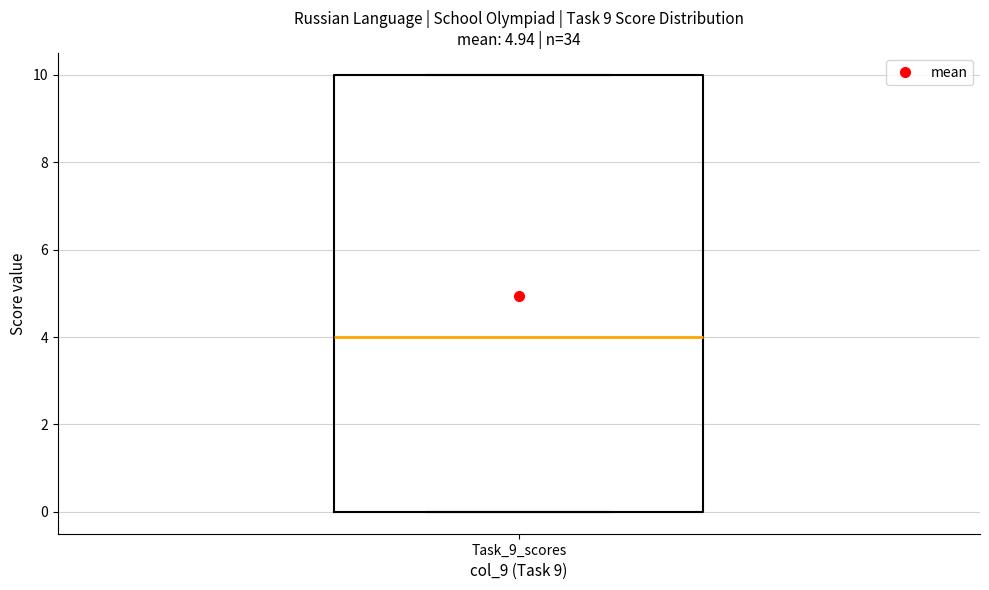

Read this box plot against the y-axis: the position of the median line, the range covered by the box, and the ends of both whiskers. The values are not printed on the chart, so give them approximately, as read against the axis.

median 4, box 0 to 10, whiskers 0 to 10